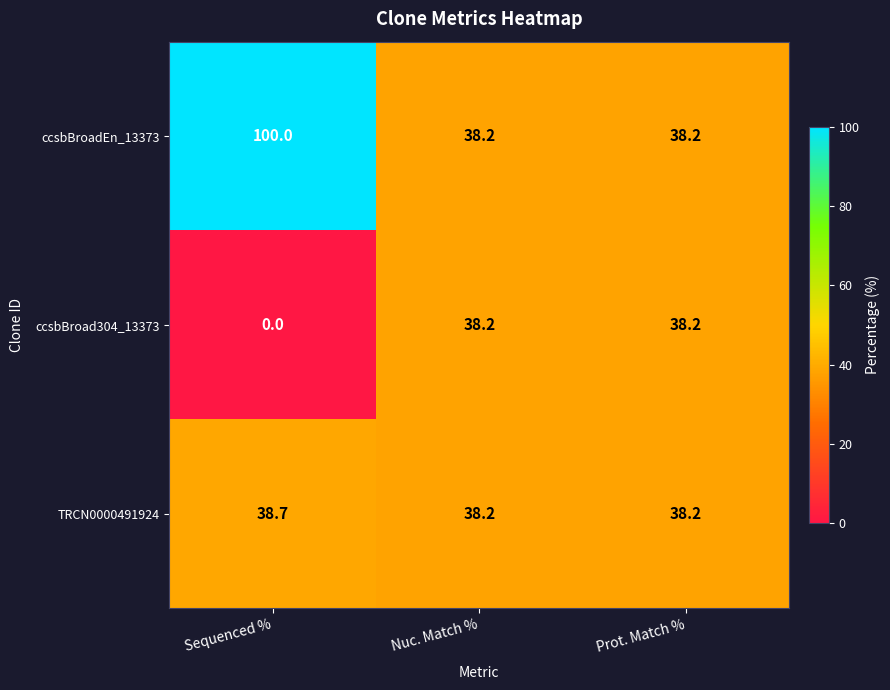

Is it true that TRCN0000491924 equals 25.0 at Prot. Match %?

False